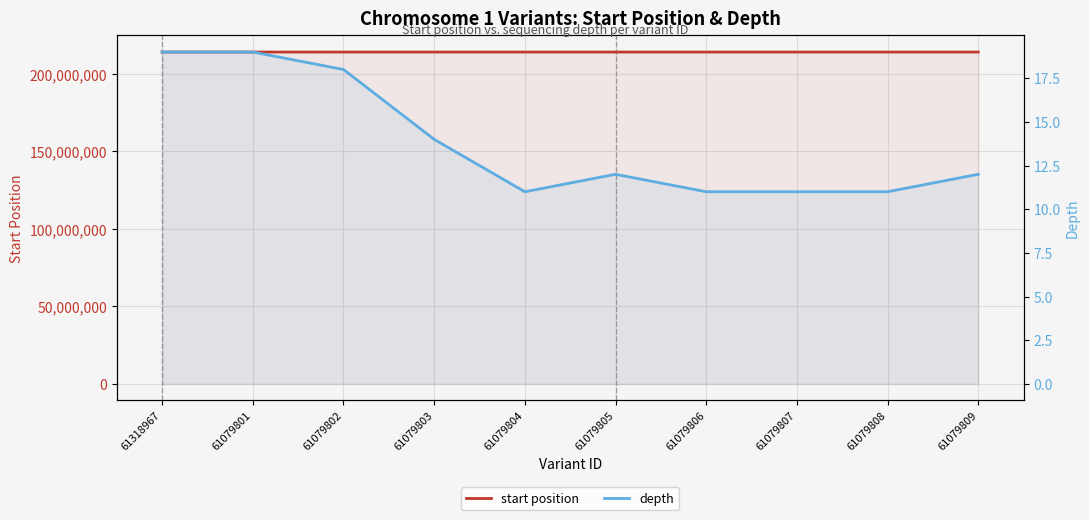

What is the minimum value for depth?

11